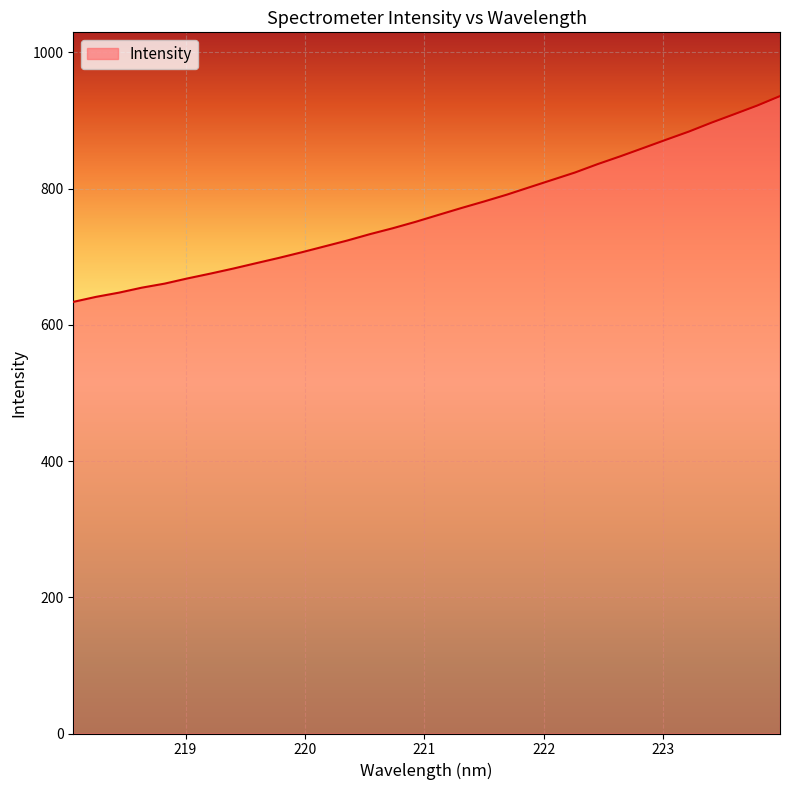

What is the greatest value displayed?

935.8